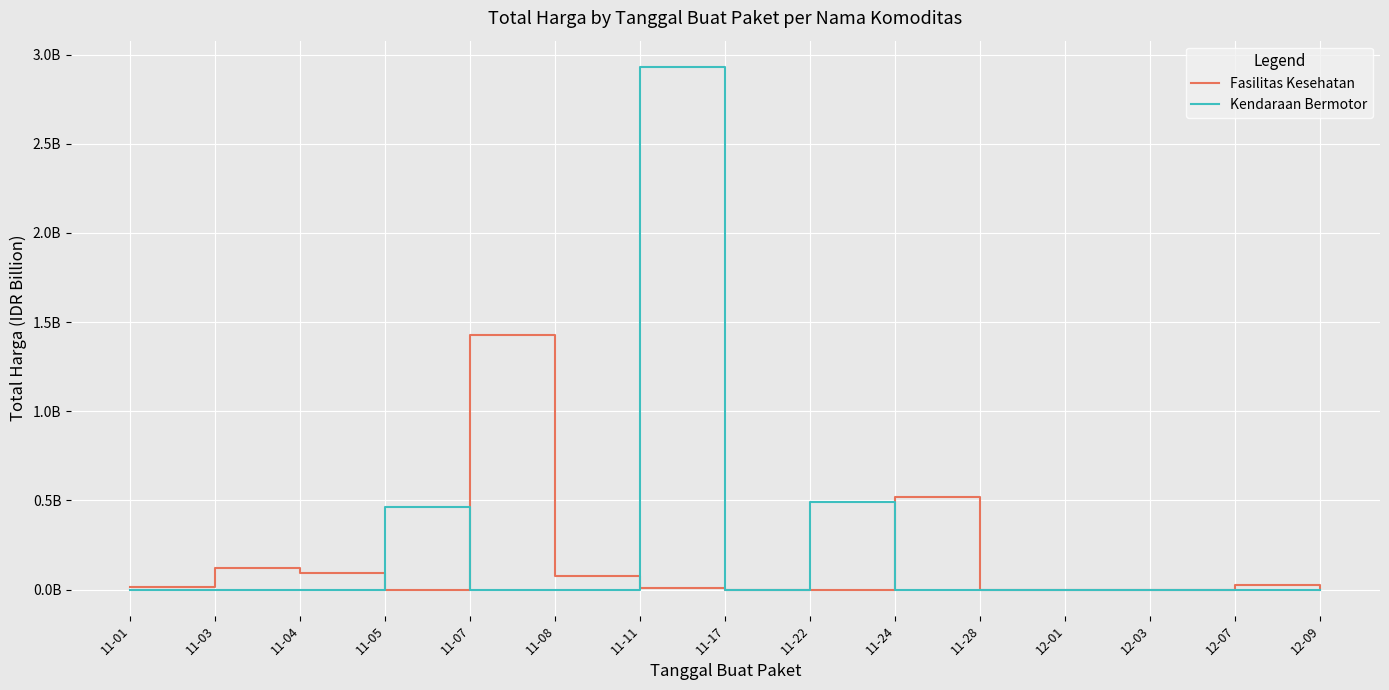

Does the chart display data point markers on the line(s)?

No